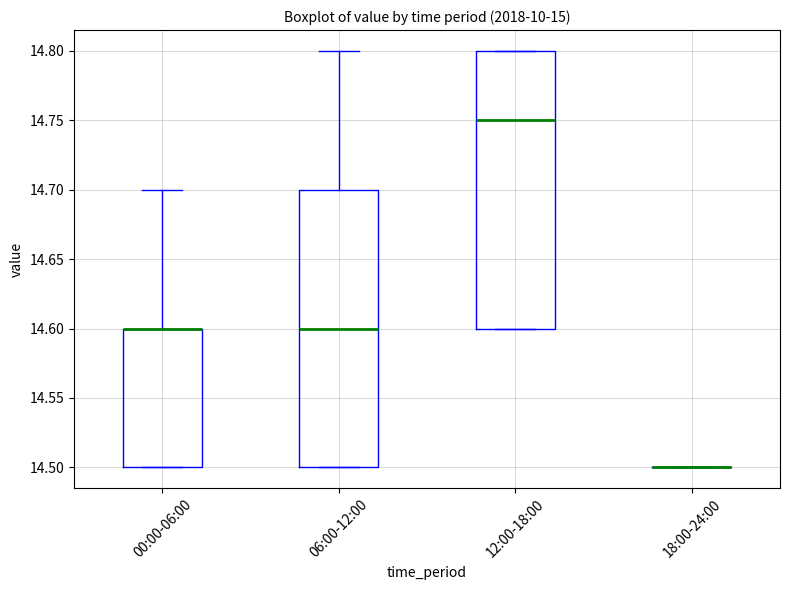

Reading left to right, transcribe this box plot: for each box, give where its median line is, the range the box spans, and where its two whiskers end, as read against the y-axis. The values are not printed on the chart, so give them approximately, as read against the axis.

00:00-06:00: median 14.60 (drawn on the box's upper edge), box 14.50 to 14.60, whiskers 14.50 to 14.70
06:00-12:00: median 14.60, box 14.50 to 14.70, whiskers 14.50 to 14.80
12:00-18:00: median 14.75, box 14.60 to 14.80, whiskers 14.60 to 14.80
18:00-24:00: box collapsed to a line at 14.50, whiskers 14.50 to 14.50